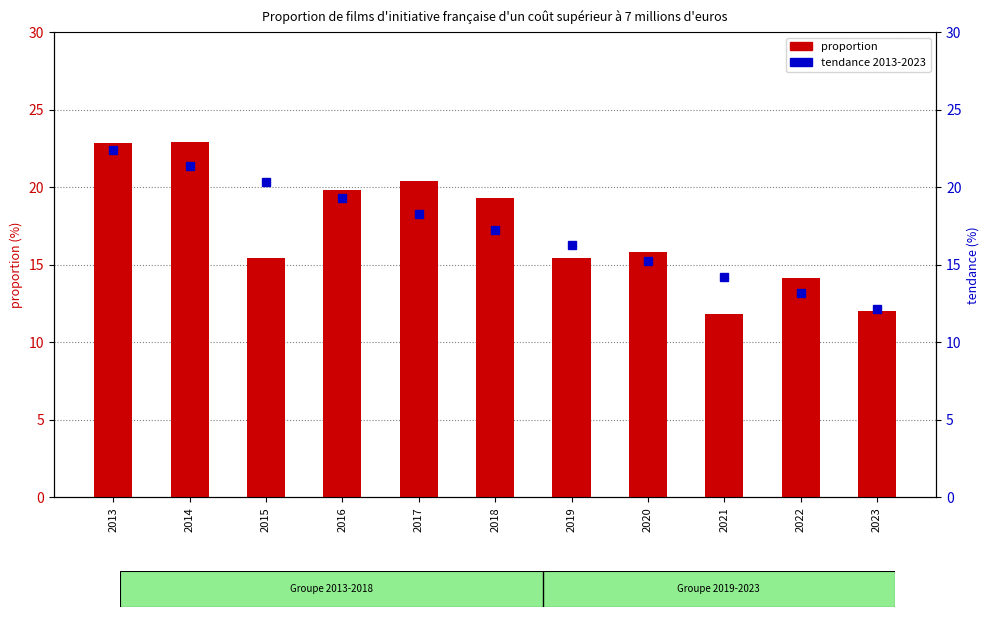

What is the value of the tendance 2013-2023 bar at the 6th from the left?

17.3